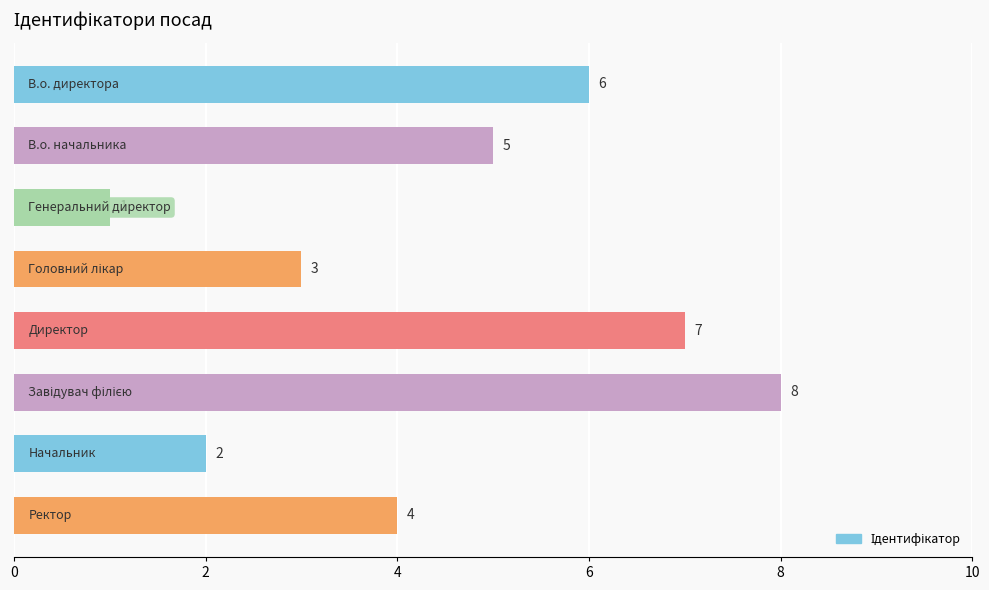

Are the bars grouped side by side (vs. stacked)?

No